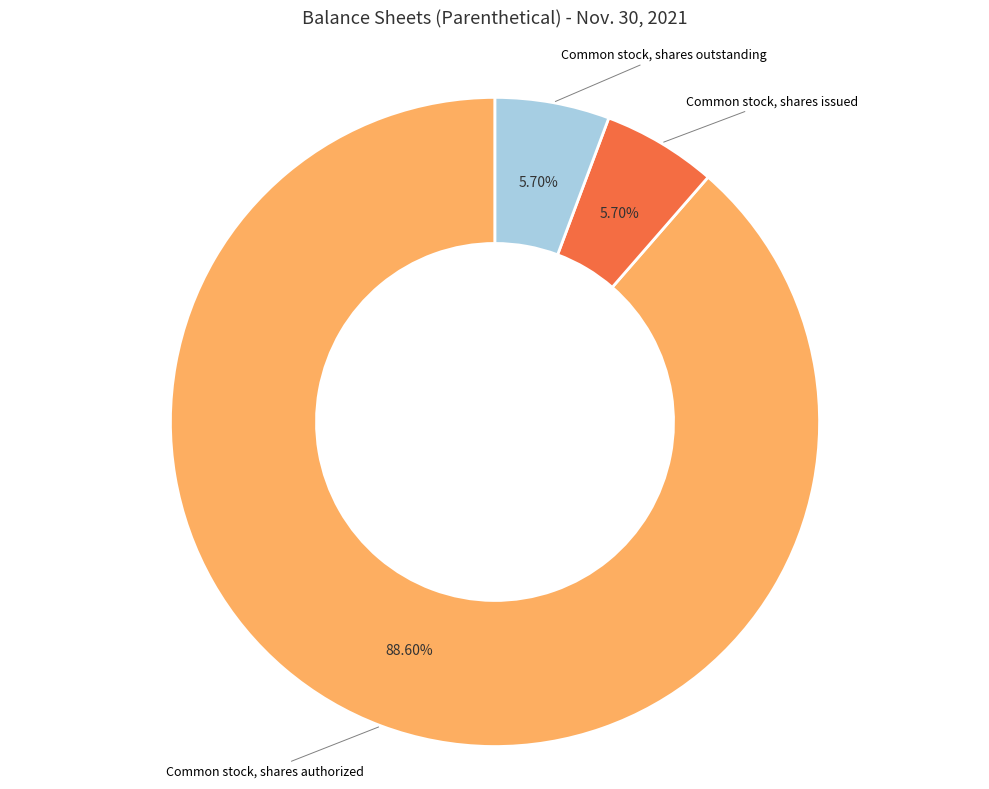

Does any single category account for the majority?

Yes